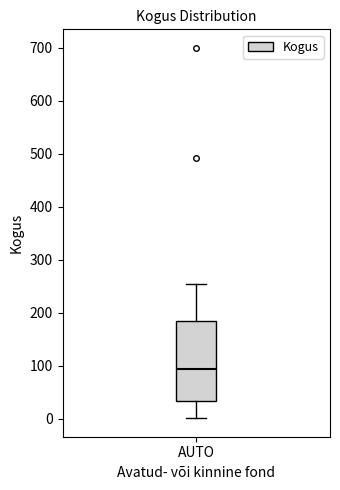

Transcribe this box plot: give where the median line is, the range the box spans, and where the two whiskers end, as read against the y-axis. The values are not printed on the chart, so give them approximately, as read against the axis.

median 90, box 30 to 190, whiskers 0 to 260